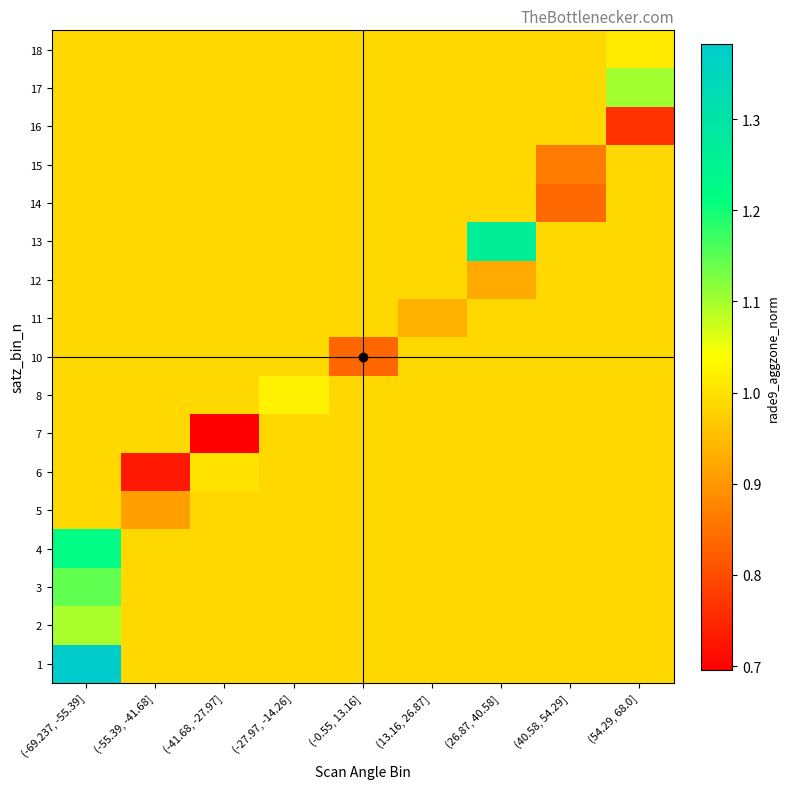

What is the greatest value displayed?

1.4